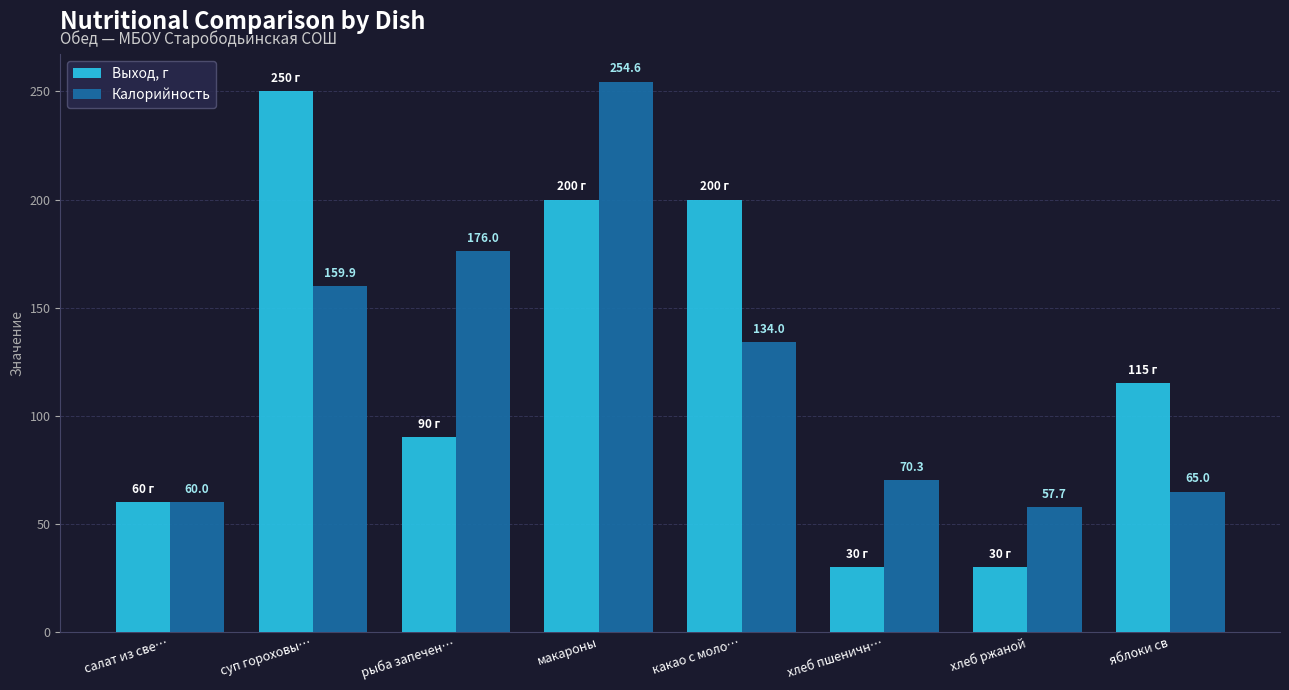

Which series changed the most between рыба запечен… and какао с моло…?

Выход, г